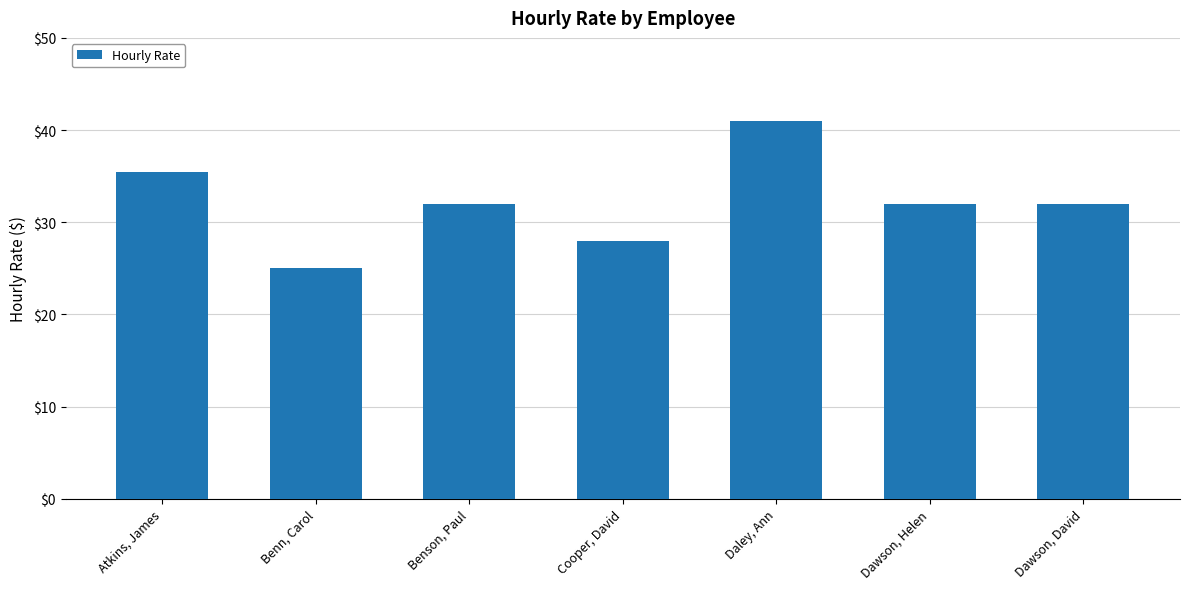

What position from the right is Benson, Paul?

5